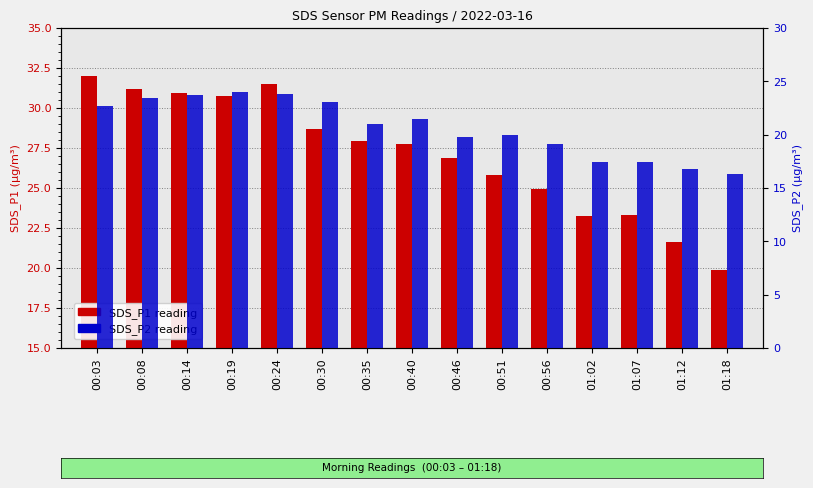

Which series has the largest range (max minus min)?

SDS_P1